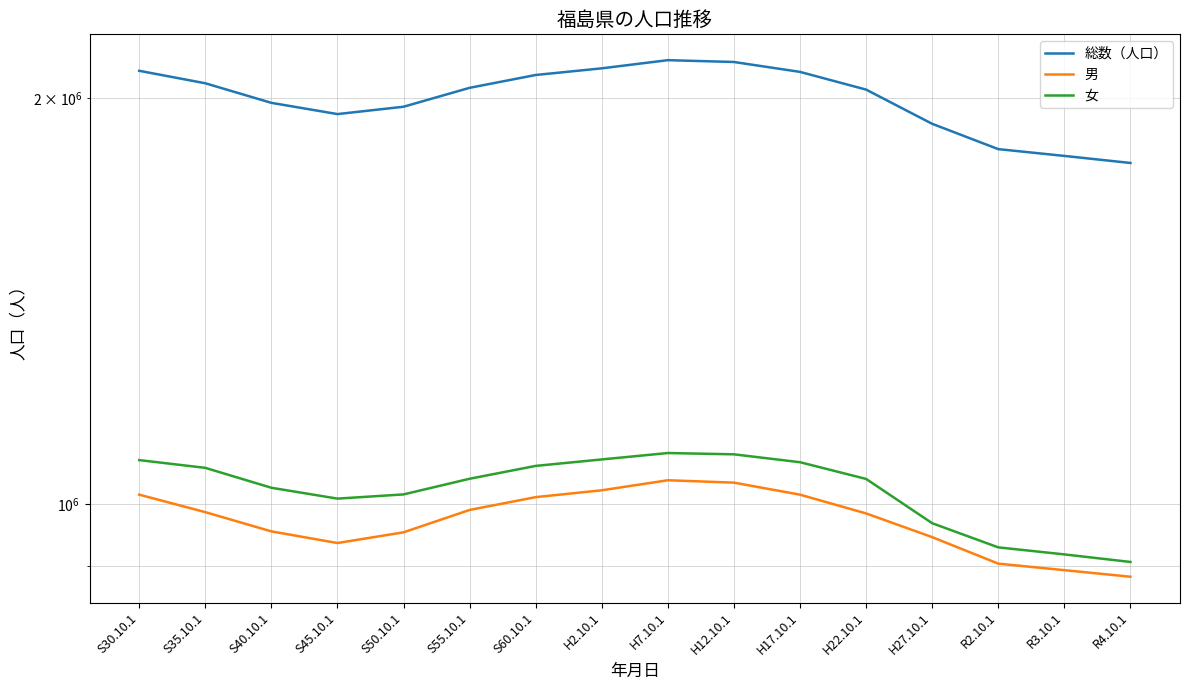

What is the greatest value displayed?

2133592